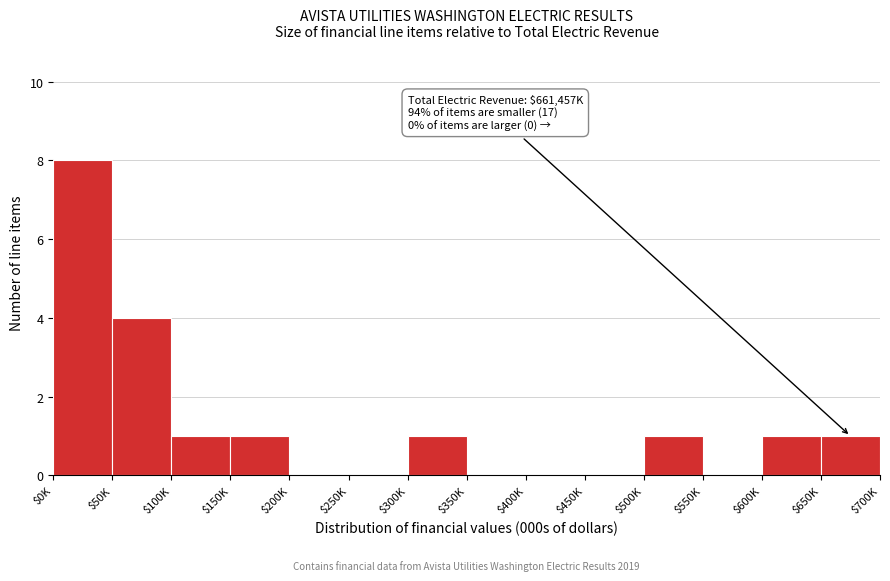

At which category does the chart reach its peak across all series?

$0K